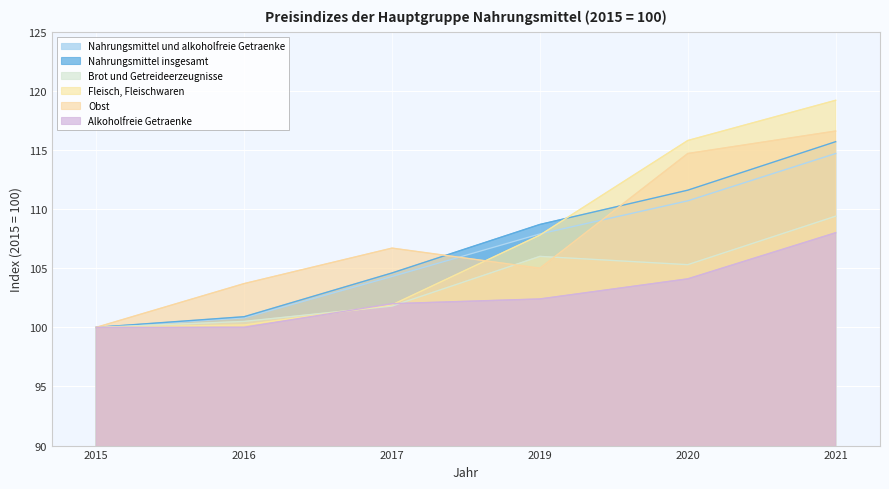

List the series in order of their peak value, highest first.

Fleisch, Fleischwaren, Obst, Nahrungsmittel insgesamt, Nahrungsmittel und alkoholfreie Getraenke, Brot und Getreideerzeugnisse, Alkoholfreie Getraenke